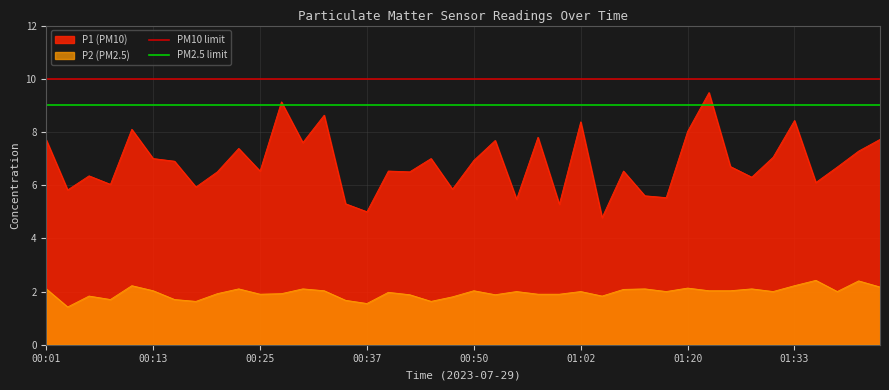

Is it true that PM2.5 limit equals 9 at 00:13?

True